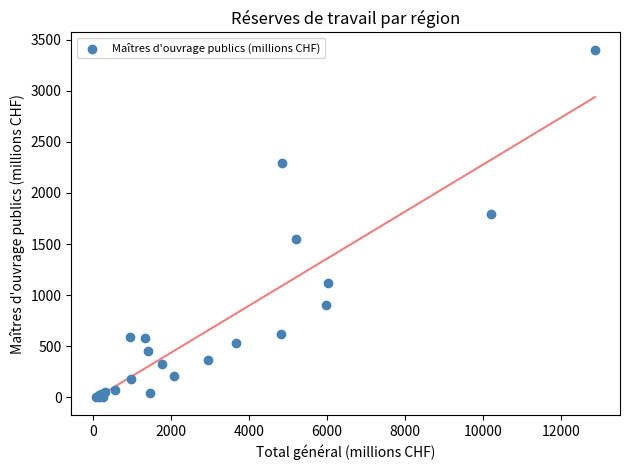

What Y value in the scatter plot is closest to 1701?

1794.8